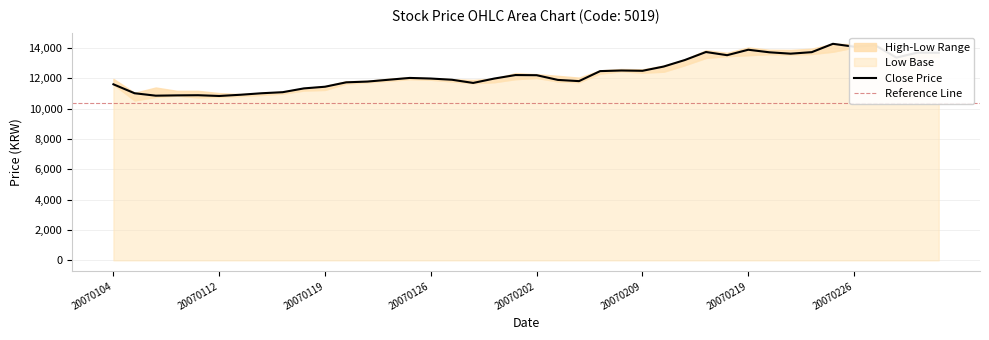

Does the chart display data point markers on the line(s)?

No